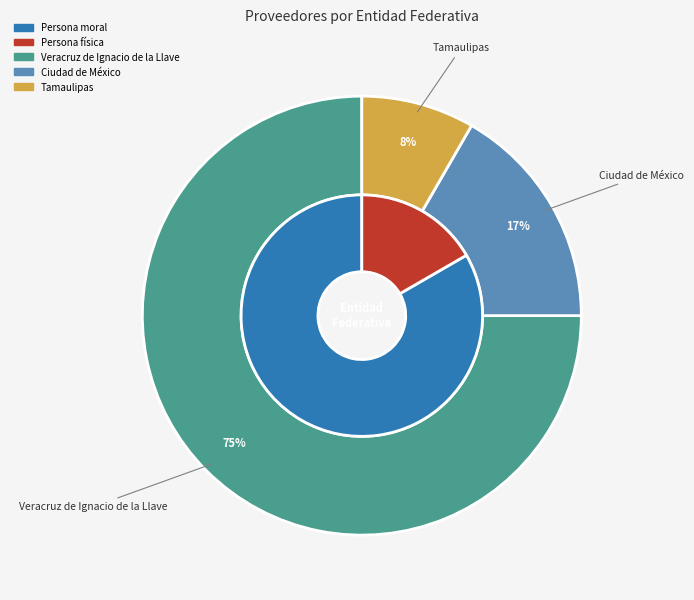

Is there a majority slice in this chart?

Yes